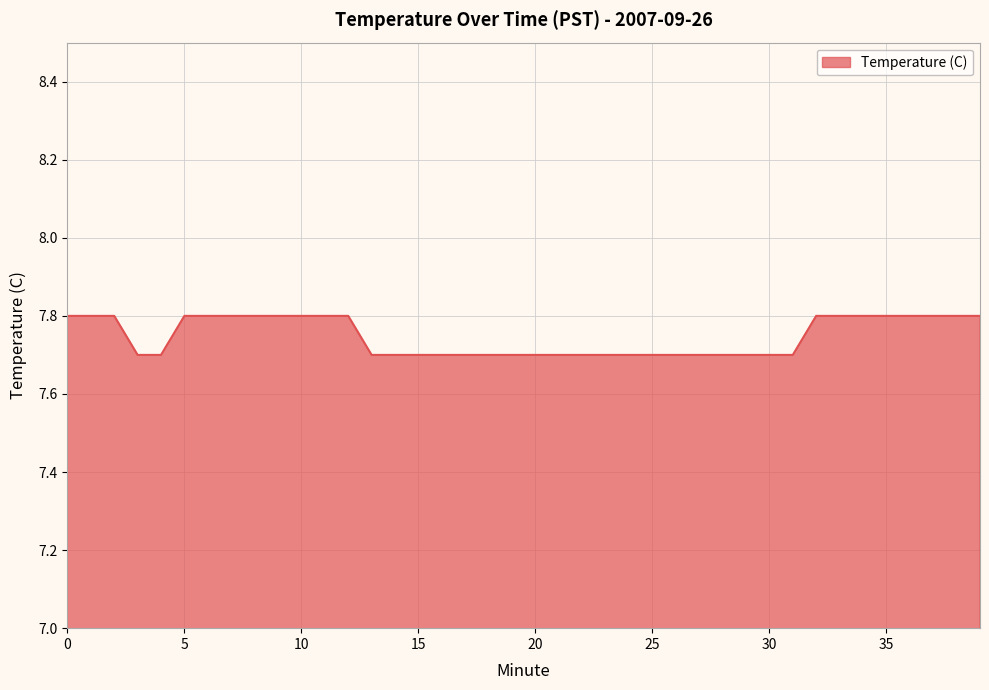

What is the maximum value shown in the chart?

7.8